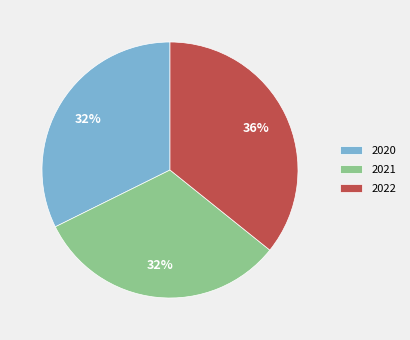

Does 2022 account for over 50% of the chart?

No